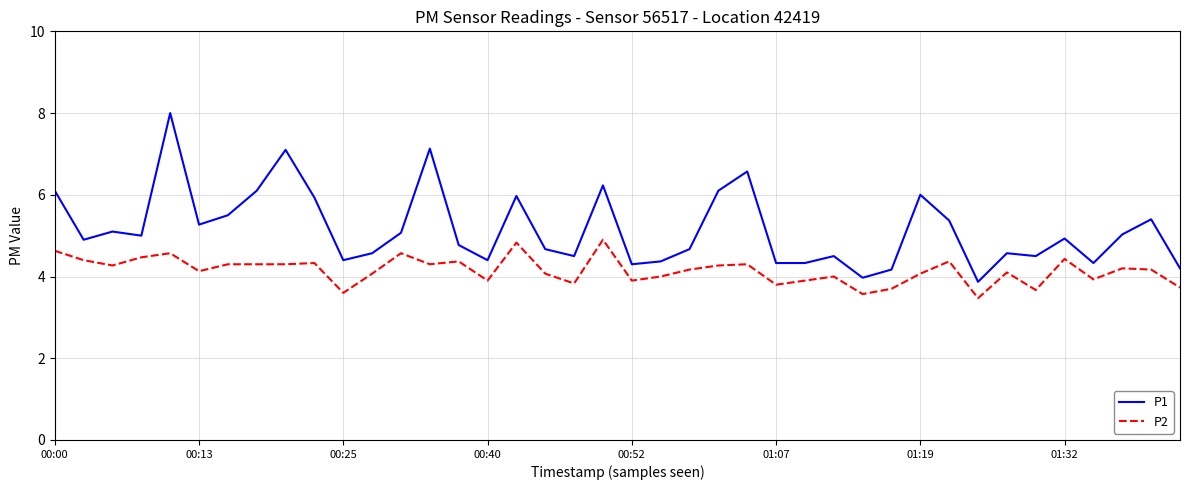

Reading right to left, what are all the values shown in this chart?

P1: 4.2	5.4	5.0	4.3	4.9	4.5	4.6	3.9	5.4	6.0	4.2	4.0	4.5	4.3	4.3	6.6	6.1	4.7	4.4	4.3	6.2	4.5	4.7	6.0	4.4	4.8	7.1	5.1	4.6	4.4	5.9	7.1	6.1	5.5	5.3	8.0	5.0	5.1	4.9	6.1
P2: 3.7	4.2	4.2	3.9	4.4	3.7	4.1	3.5	4.4	4.1	3.7	3.6	4.0	3.9	3.8	4.3	4.3	4.2	4.0	3.9	4.9	3.8	4.1	4.8	3.9	4.4	4.3	4.6	4.1	3.6	4.3	4.3	4.3	4.3	4.1	4.6	4.5	4.3	4.4	4.6